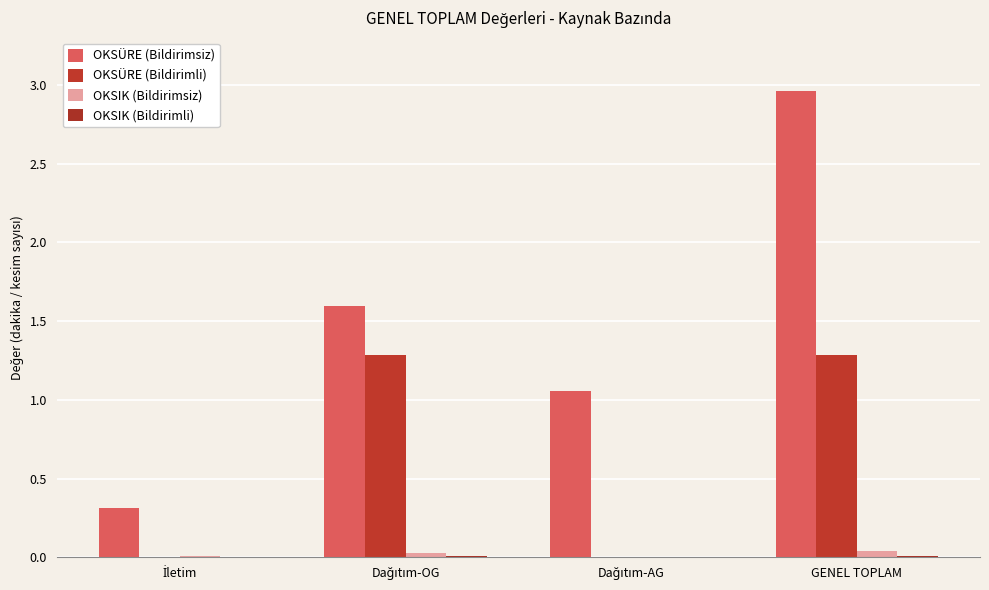

Which has a higher value, Dağıtım-AG or GENEL TOPLAM?

GENEL TOPLAM